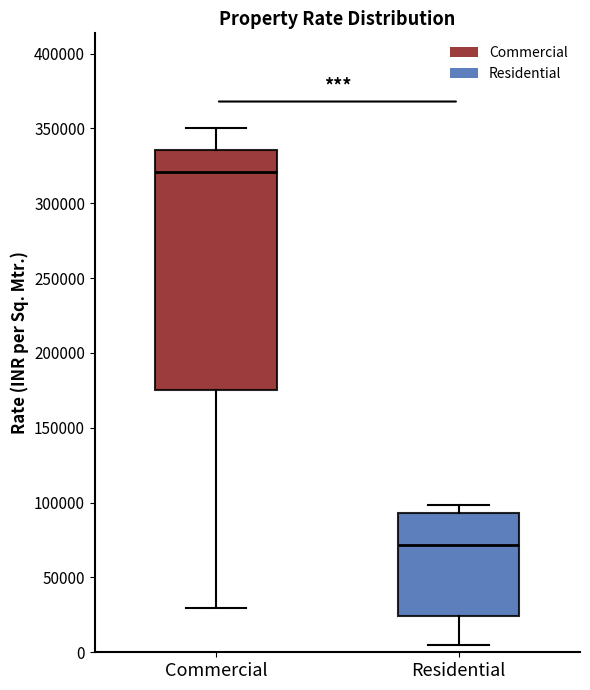

Reading left to right, transcribe this box plot: for each box, give where its median line is, the range the box spans, and where its two whiskers end, as read against the y-axis. The values are not printed on the chart, so give them approximately, as read against the axis.

Commercial: median 320000, box 175000 to 335000, whiskers 30000 to 350000
Residential: median 70000, box 25000 to 95000, whiskers 5000 to 100000